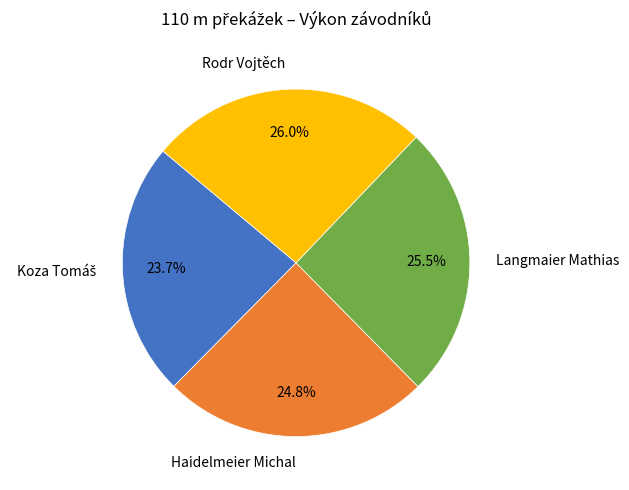

What is the ratio of the value at Rodr Vojtěch to the value at Langmaier Mathias?

1.0